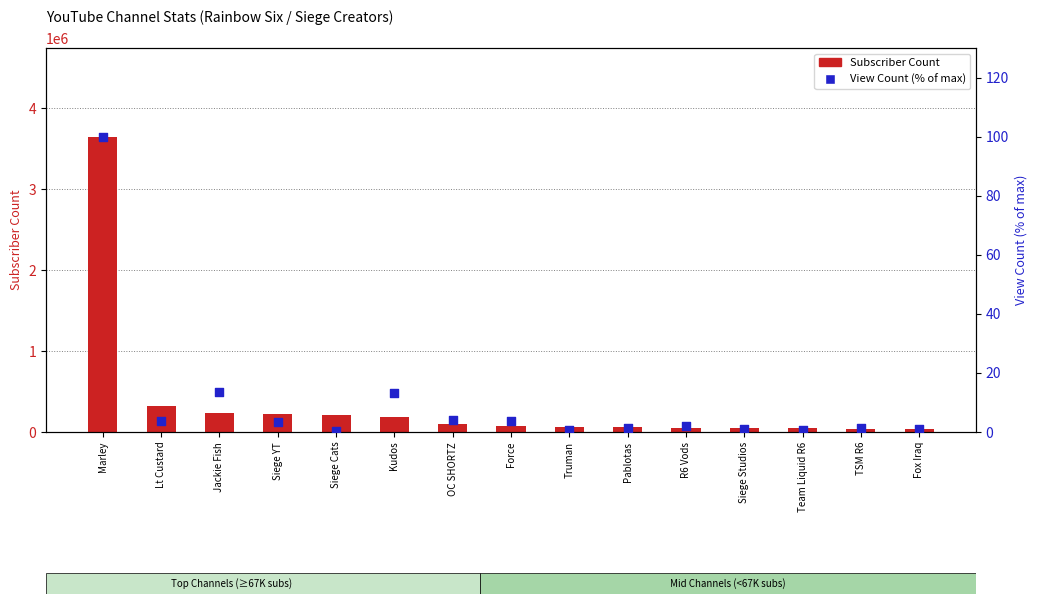

Which series has the largest total across all categories?

Subscriber Count